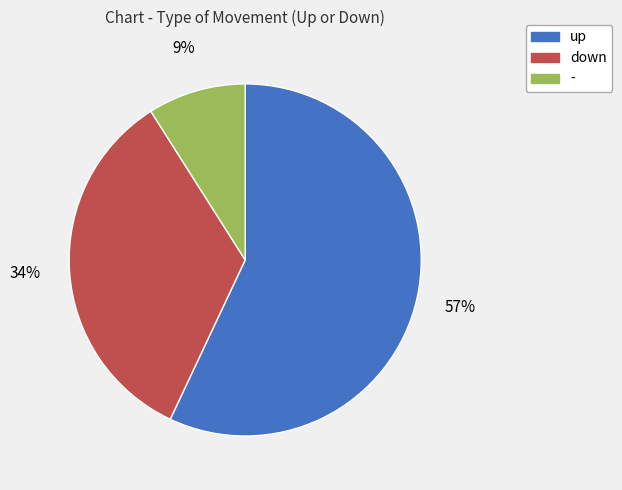

Do down and - together represent more than half of the pie?

No